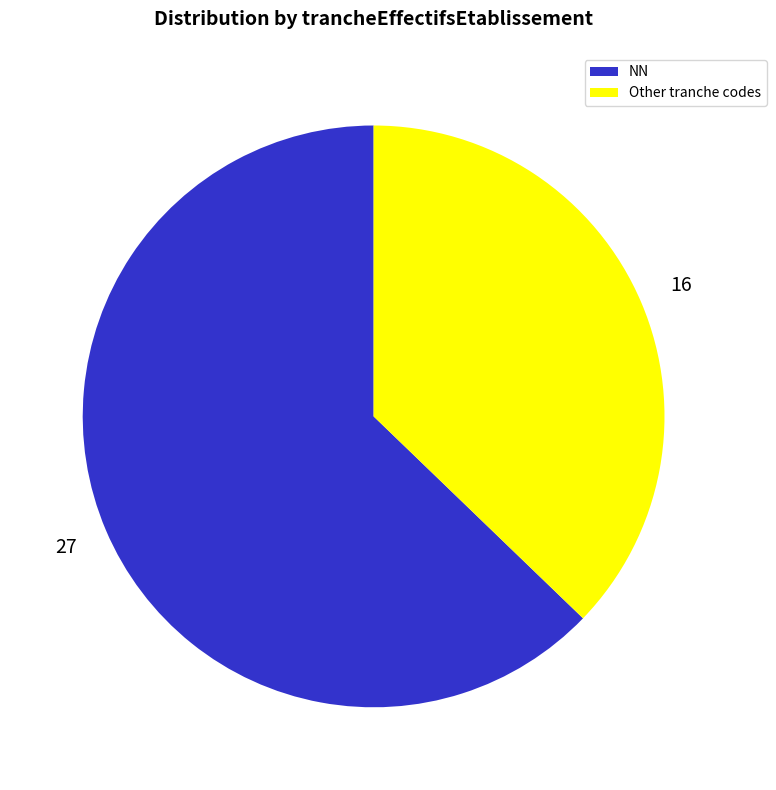

Which slice is the smallest?

Other tranche codes